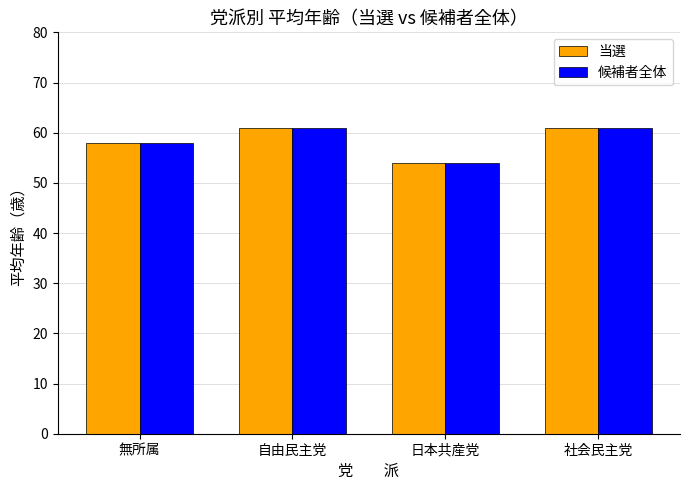

Where is 候補者全体 nearest to the value 57?

無所属